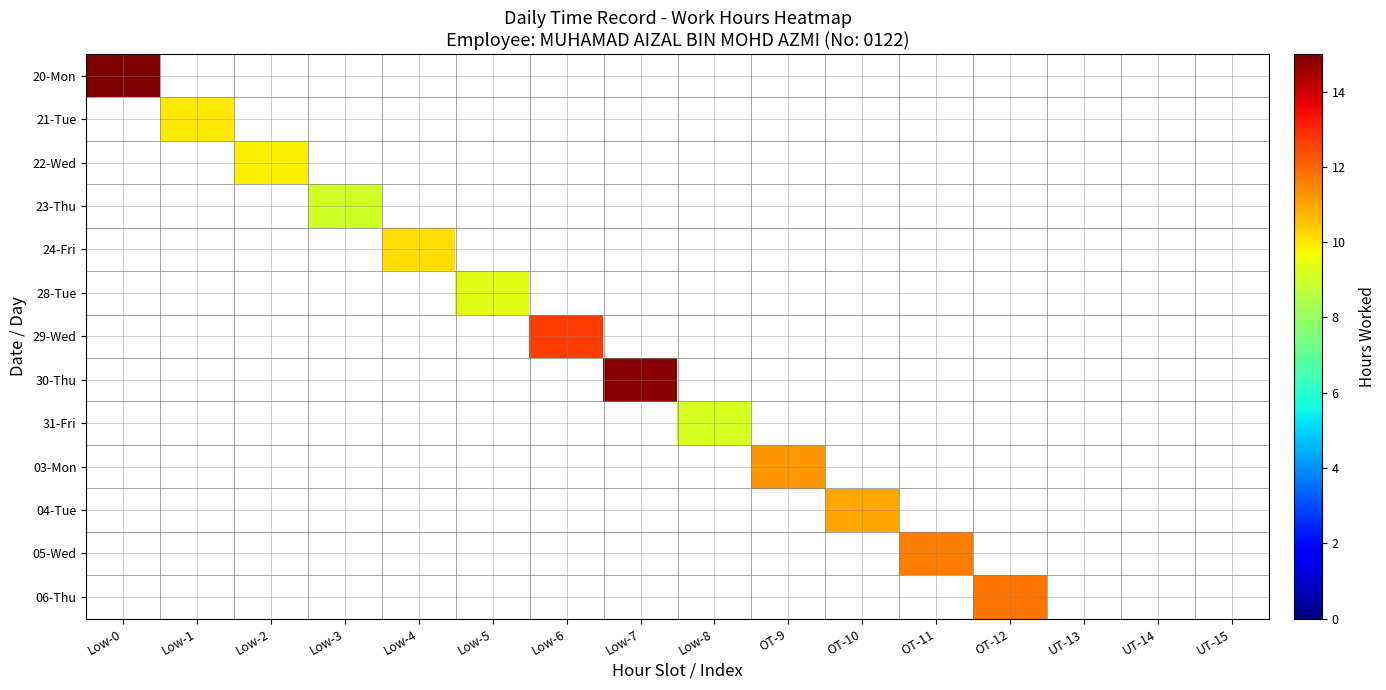

How many values in 04-Tue are above zero?

1